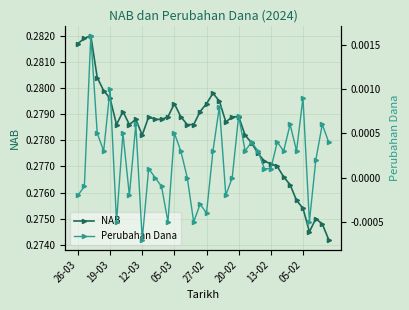

True or false: NAB has more than 2 interior local peaks.

True